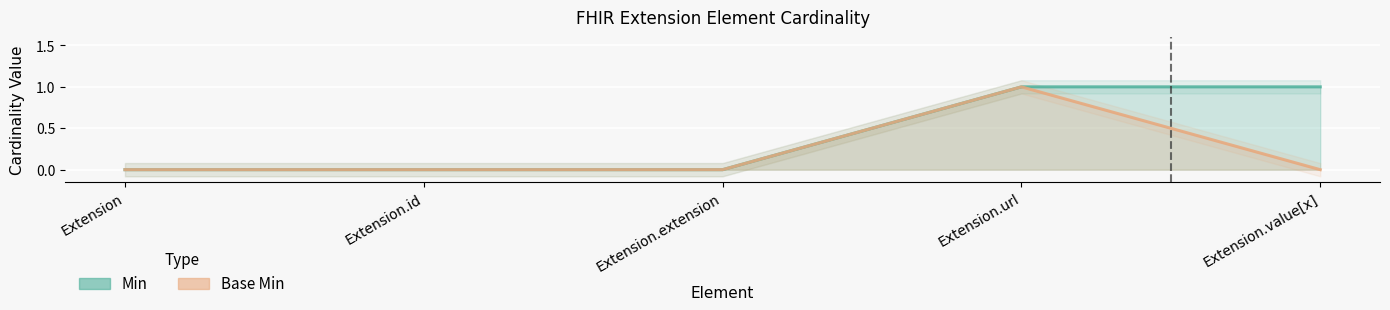

What position from the left is Extension.extension?

3